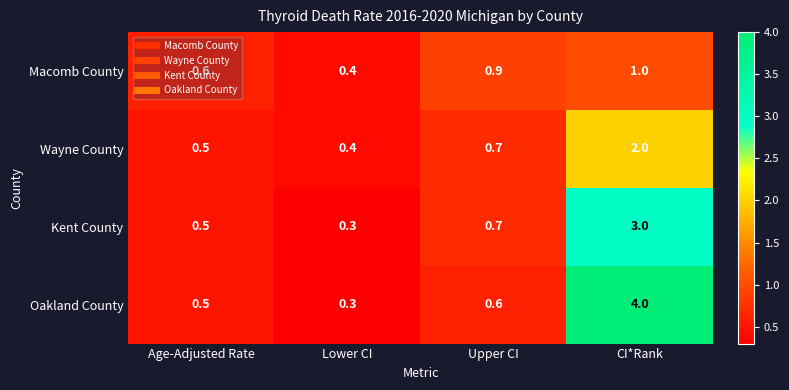

What is the difference between the second highest and minimum values in the Macomb County series?

0.5